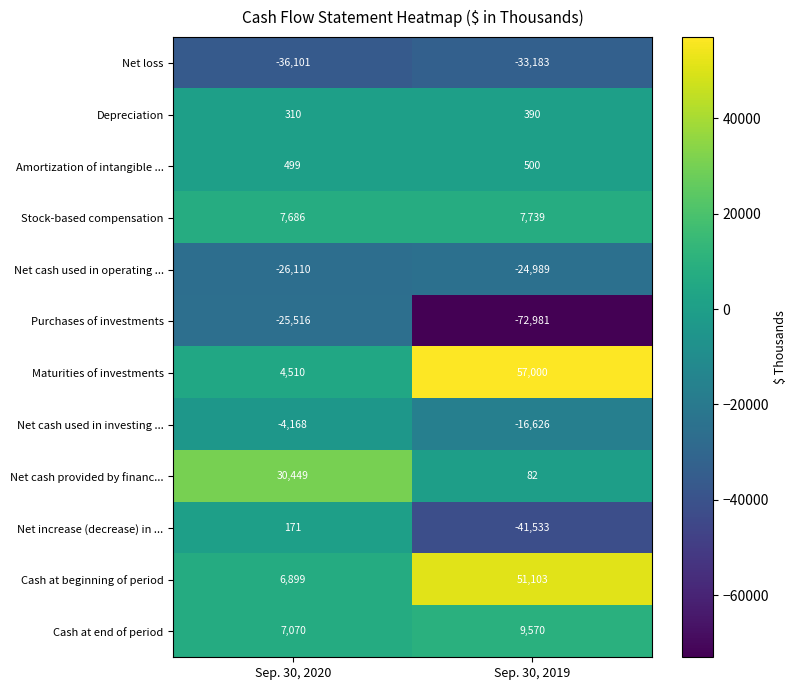

Which series has the largest range (max minus min)?

Maturities of investments